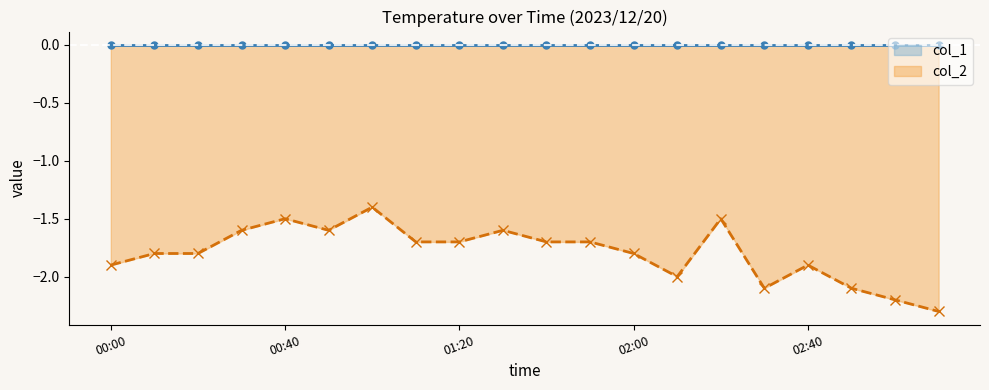

Which series has the largest total across all categories?

col_1 line